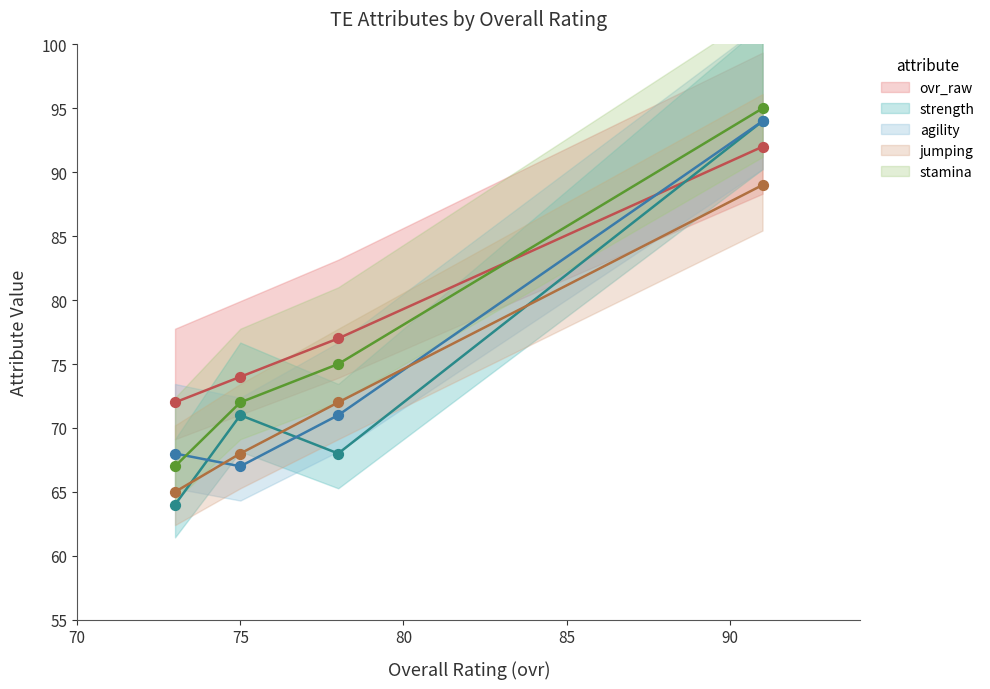

Which series contains the lowest Y value?

strength